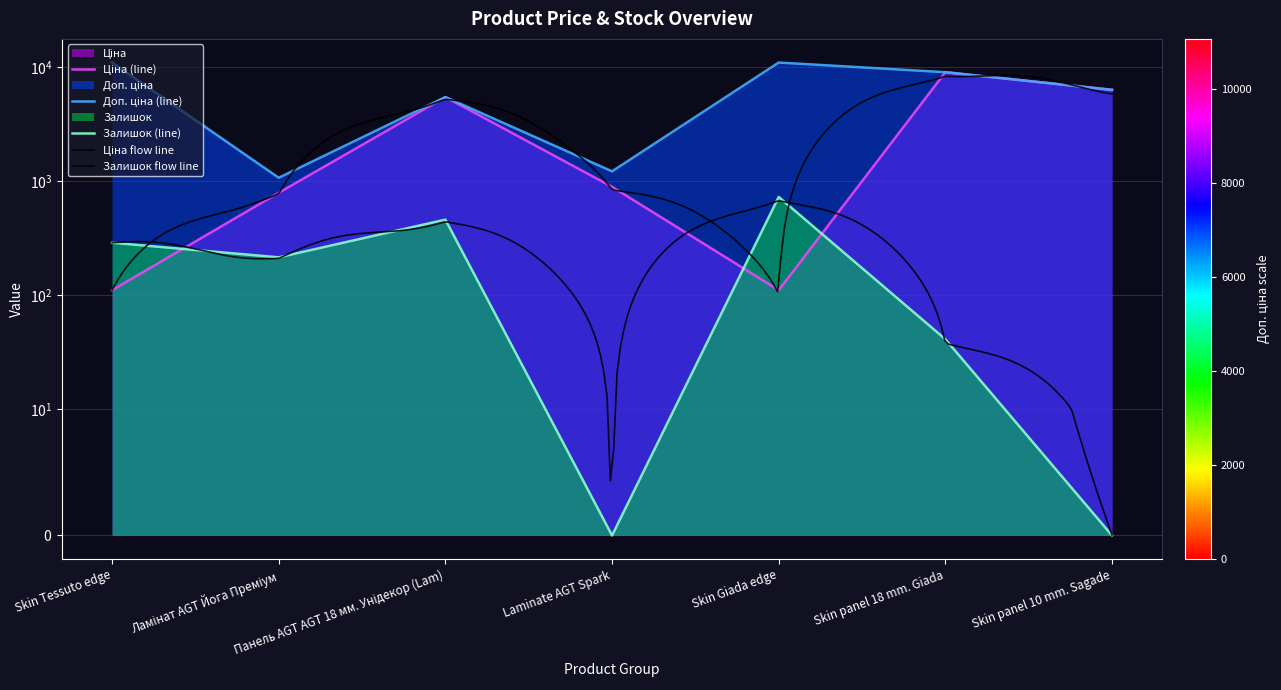

Which series has the widest spread of values?

Доп. ціна